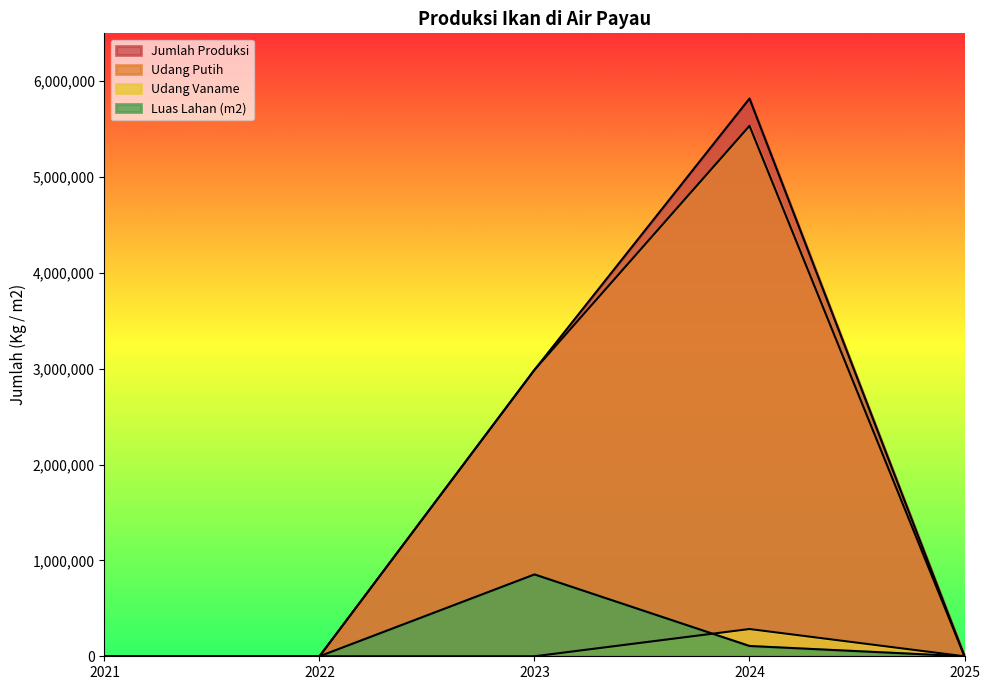

In Jumlah Produksi, how many points are higher than both neighbors (excluding endpoints)?

1